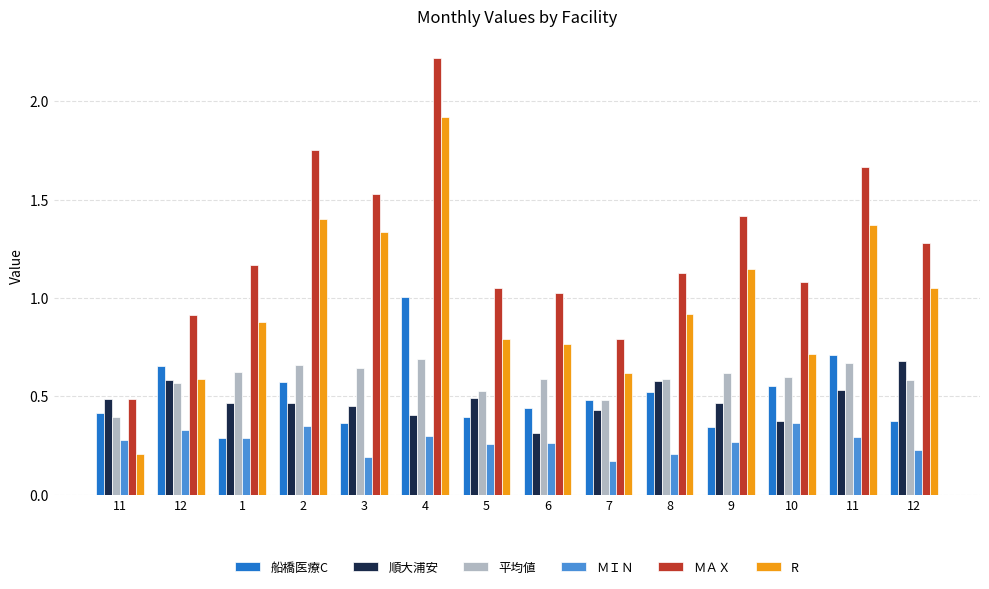

The value of ＭＡＸ at 2 is 1.8. True or false?

True